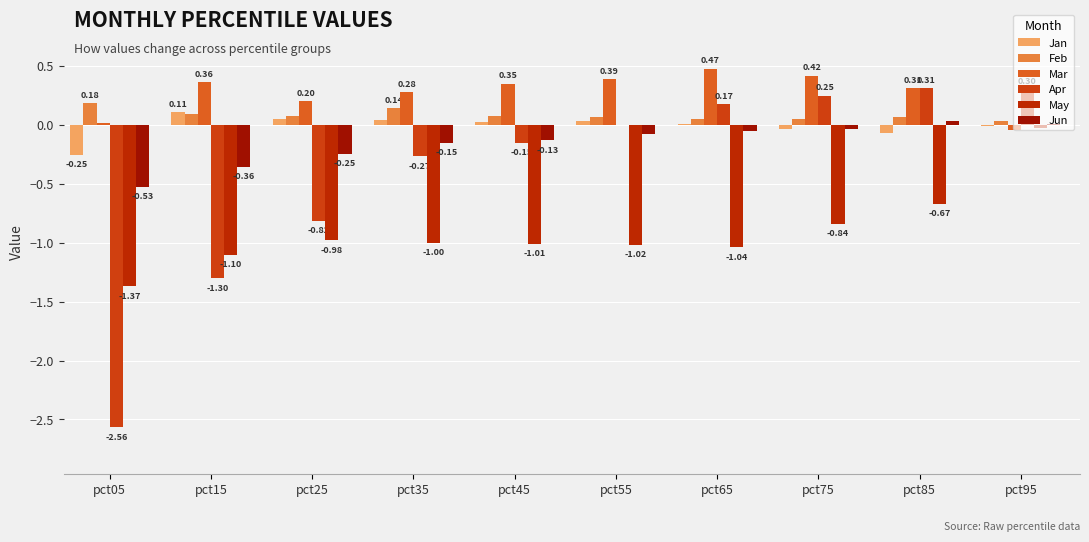

Which category has the highest value across all series?

pct65